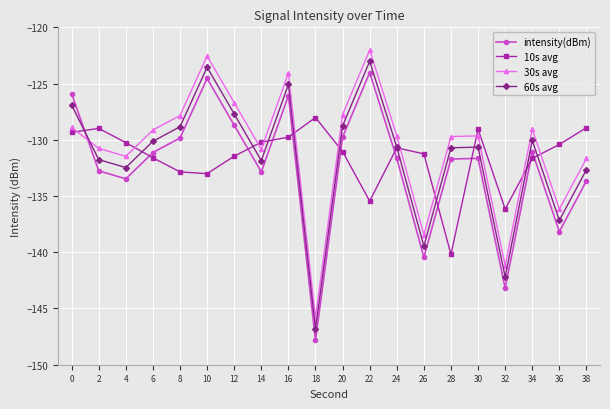

Is it true that 30s avg equals -127.8 at 20?

True